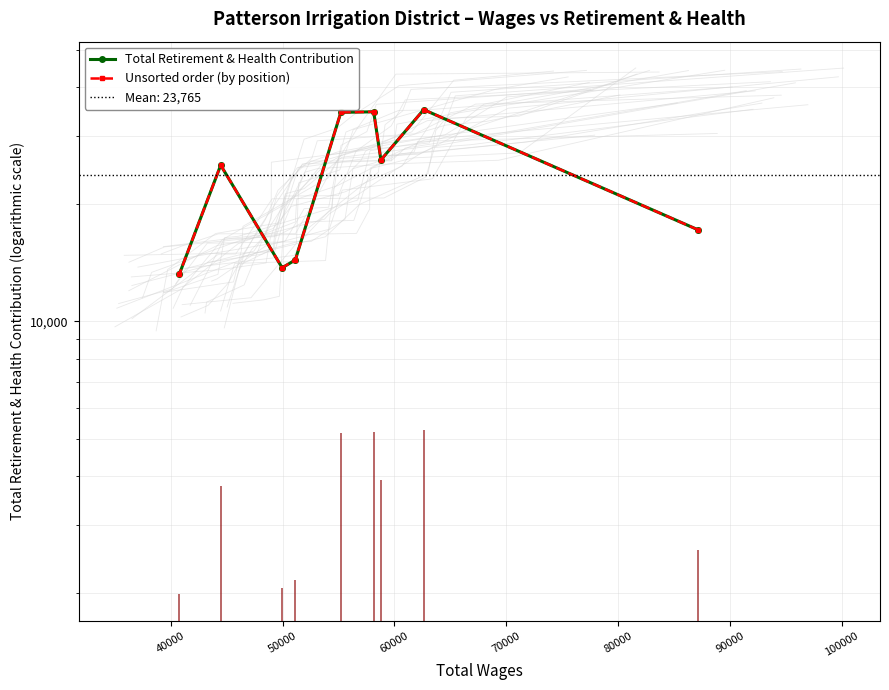

Which series changed the most between 50000 and 90000?

Total Retirement & Health Contribution